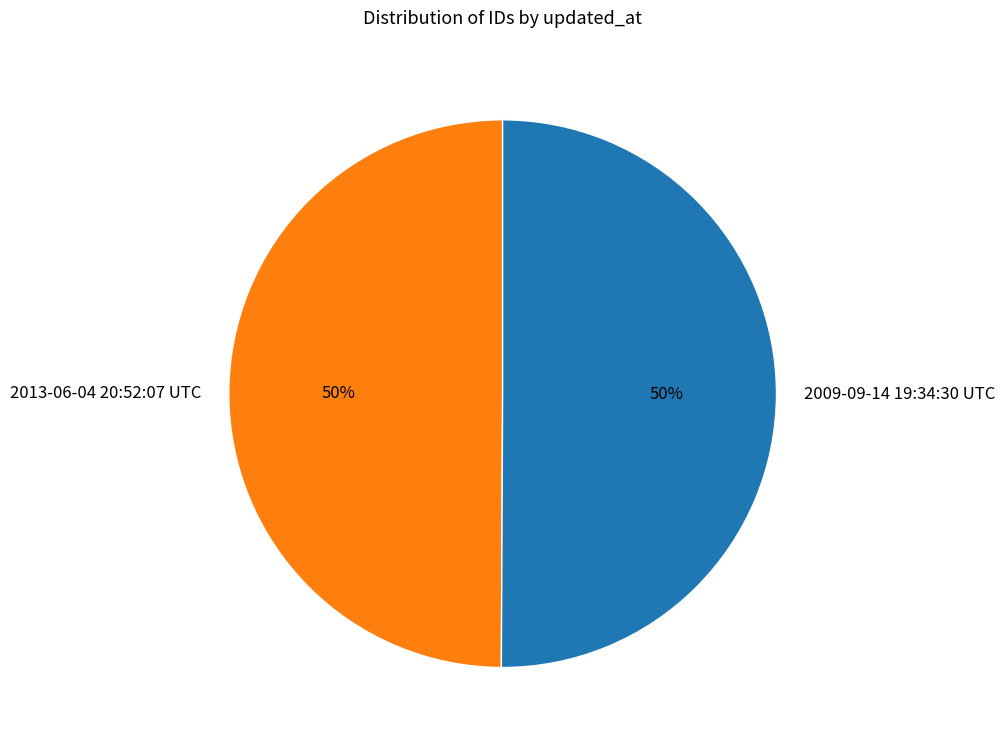

What is the ratio of the value at 2009-09-14 19:34:30 UTC to the value at 2013-06-04 20:52:07 UTC?

1.0